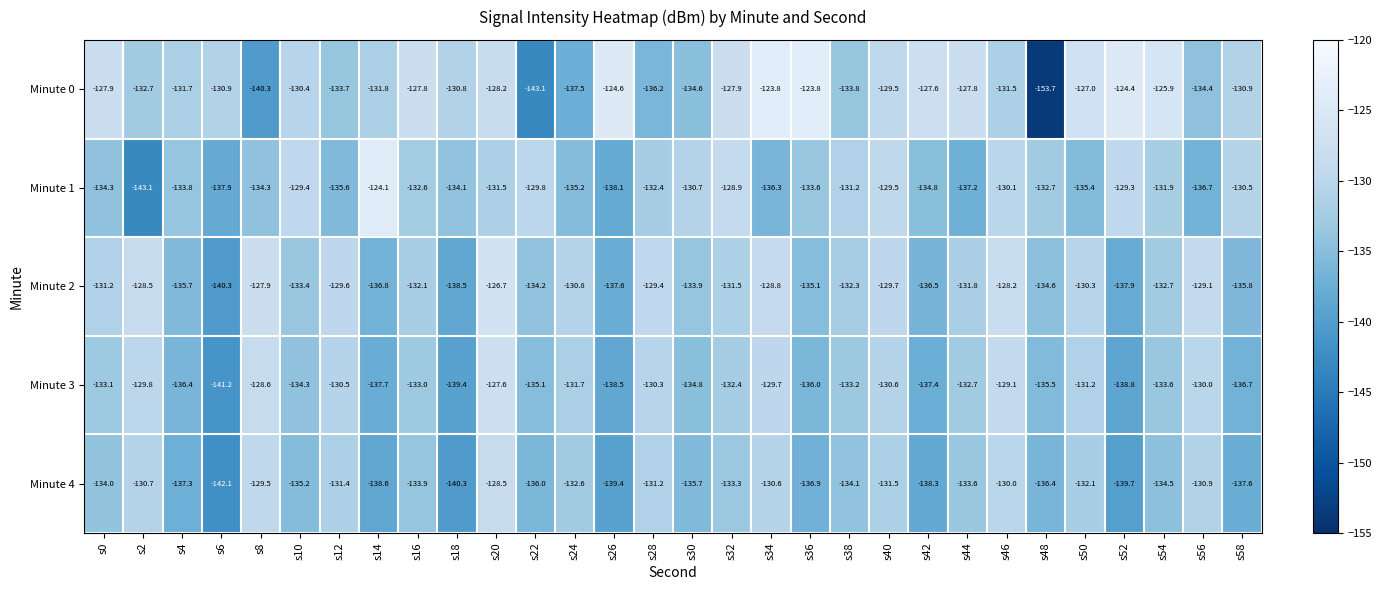

True or false: Minute 1 has a value of -225.8 at s44.

False